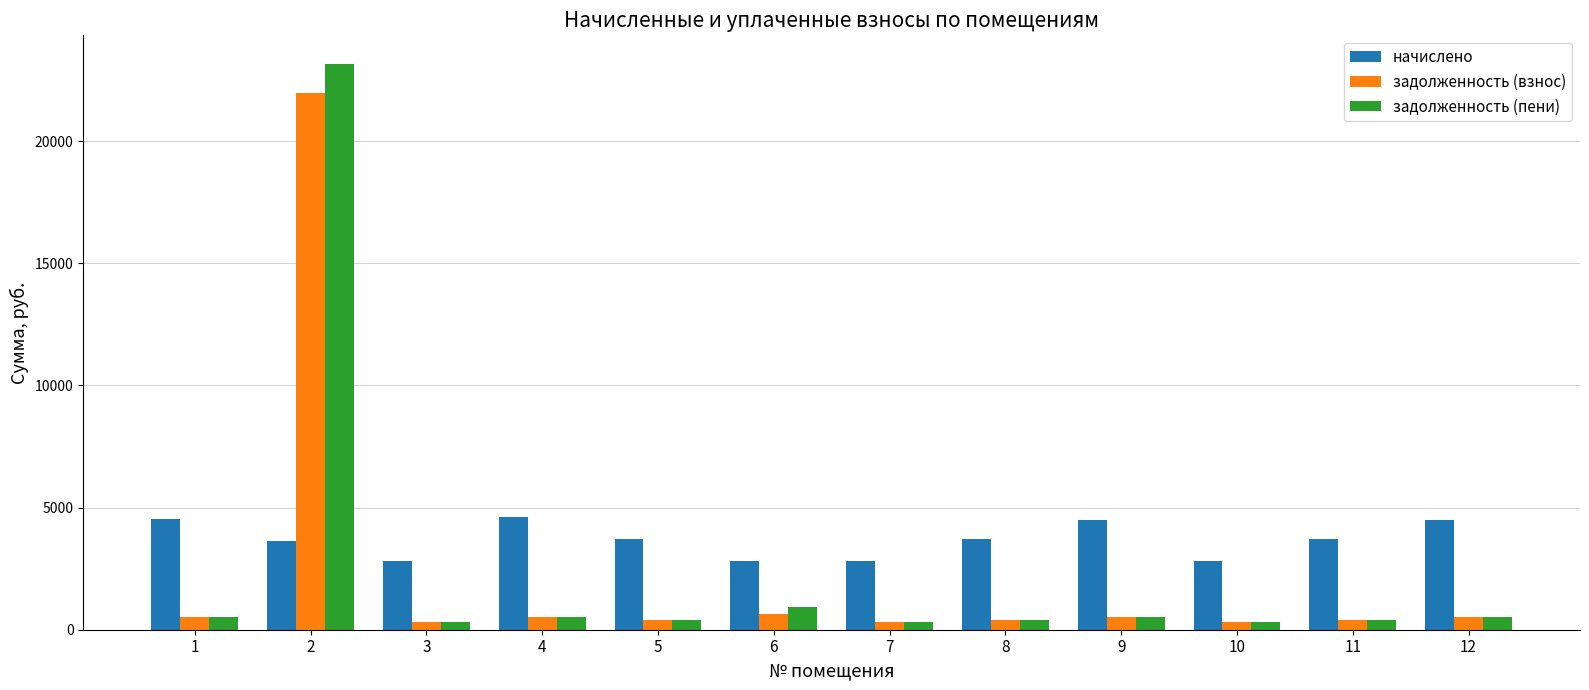

What is the difference between the начислено values at 6 and 2?

799.5